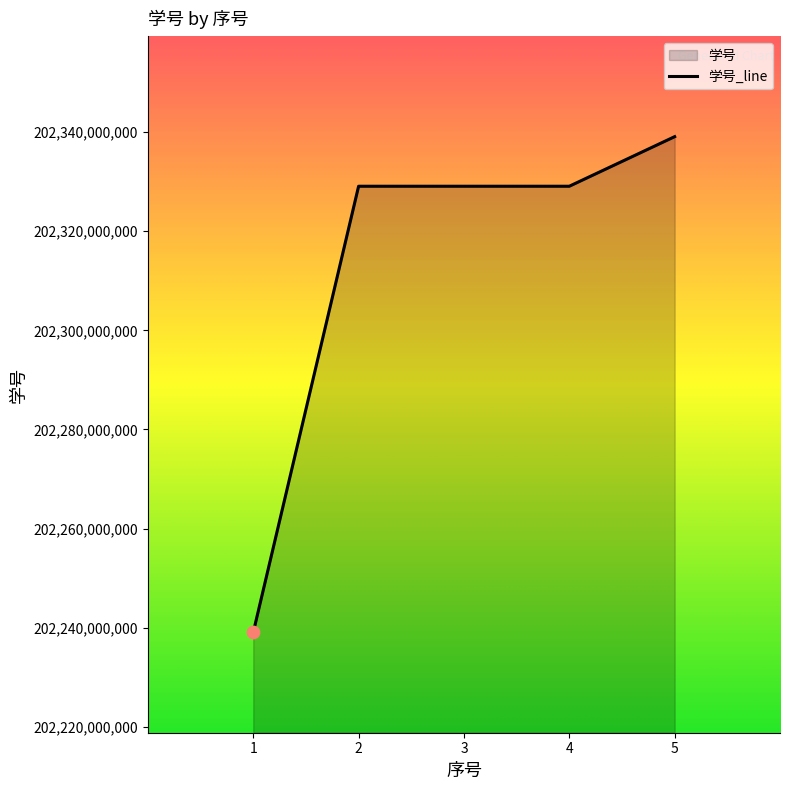

Which has a higher value, 5 or 2?

5